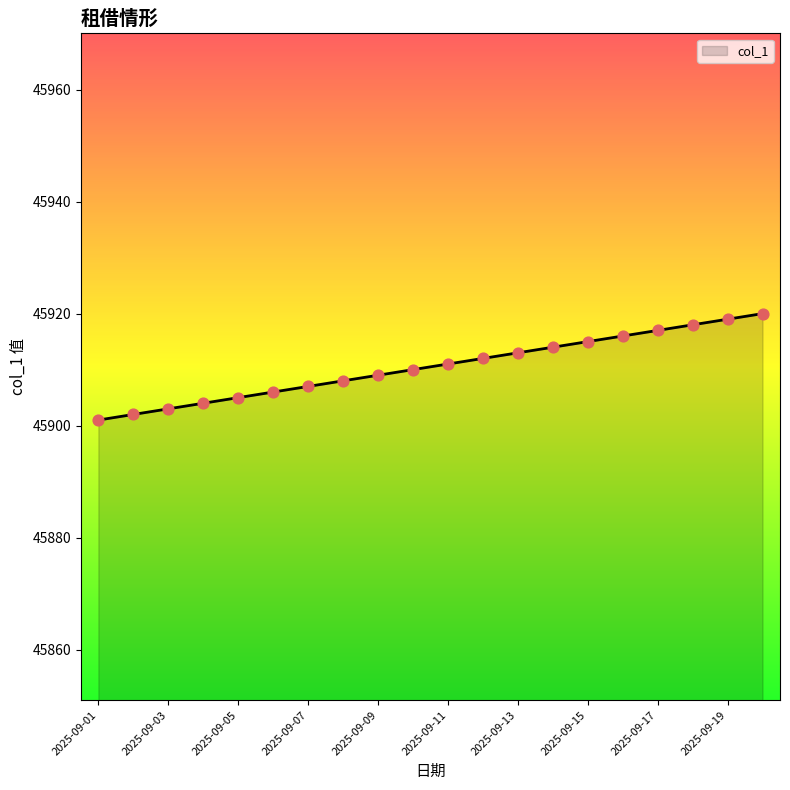

What is the maximum value shown in the chart?

45920